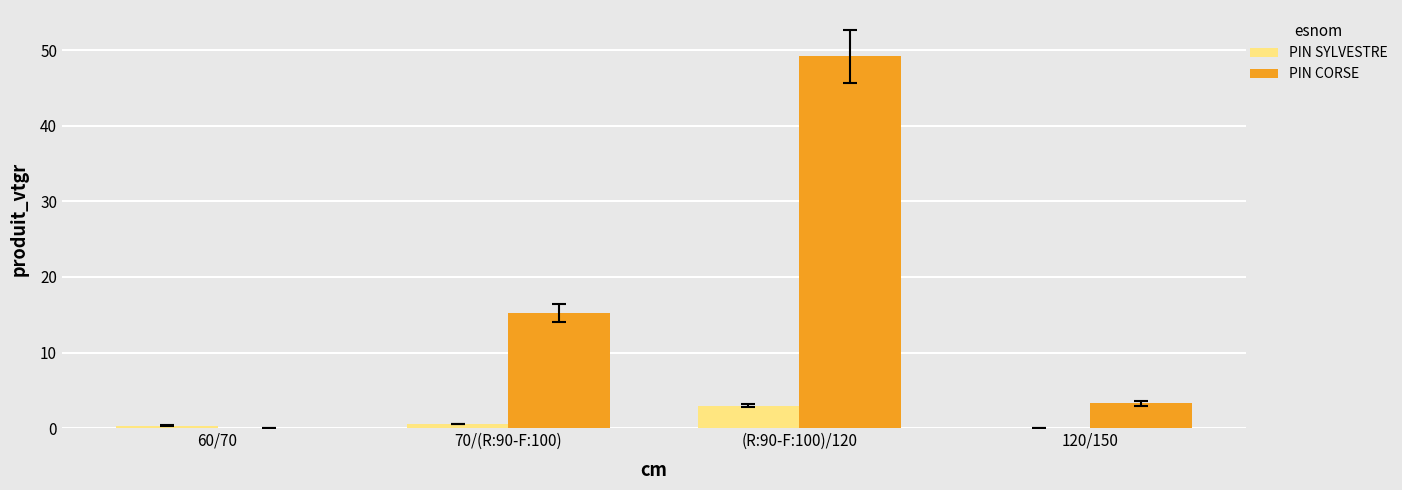

Is it true that PIN SYLVESTRE equals 0.5 at 70/(R:90-F:100)?

True